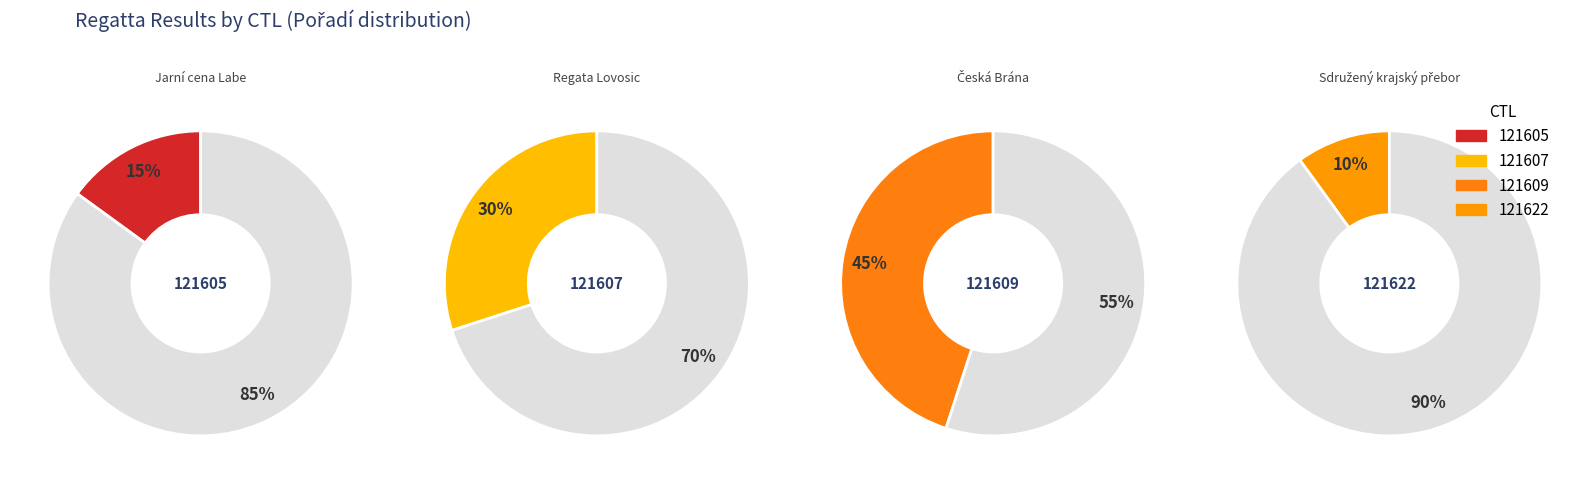

Combined, do 121605 and 121622 account for over 50%?

No